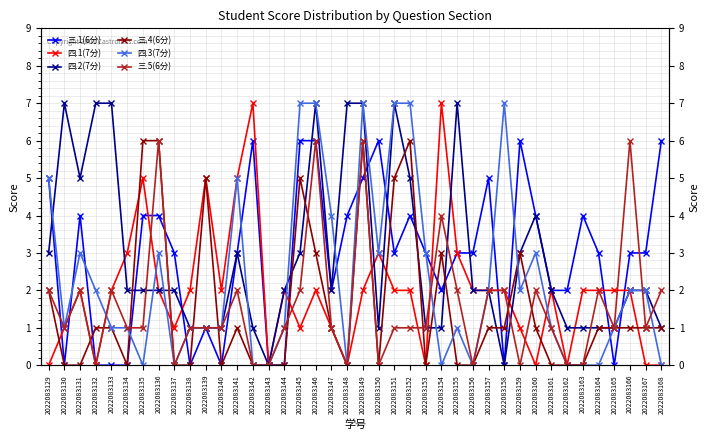

True or false: 三.4(6分) and 三.5(6分) cross at least once.

True